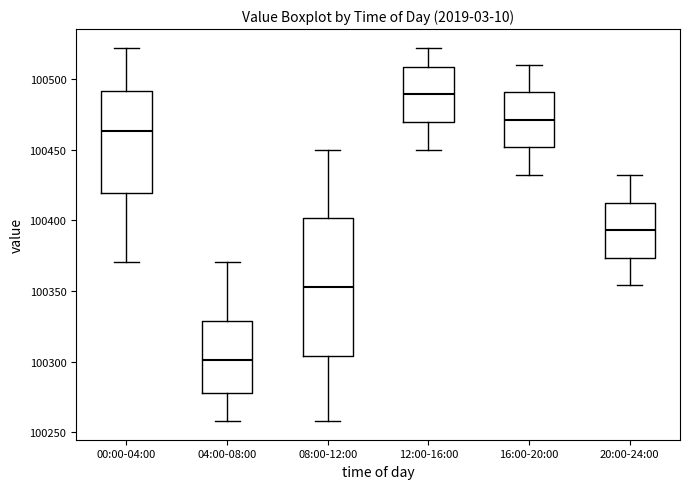

Which box has the lowest median line?

04:00-08:00